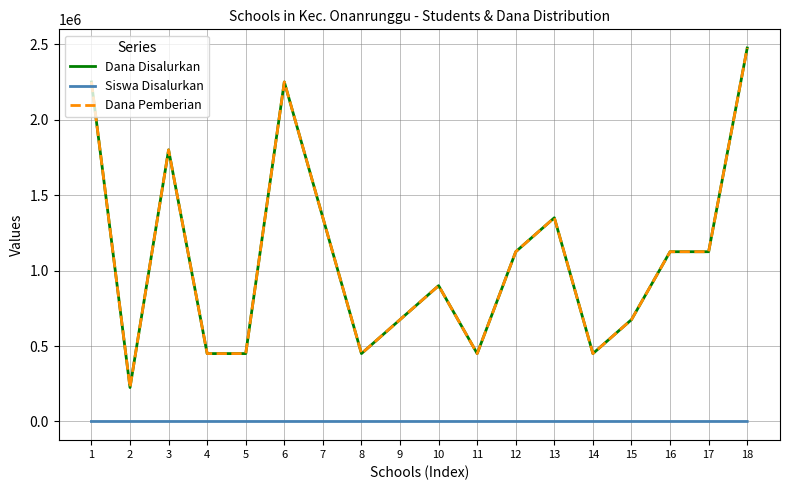

True or false: Dana Pemberian has a value of 450000 at 4.

True